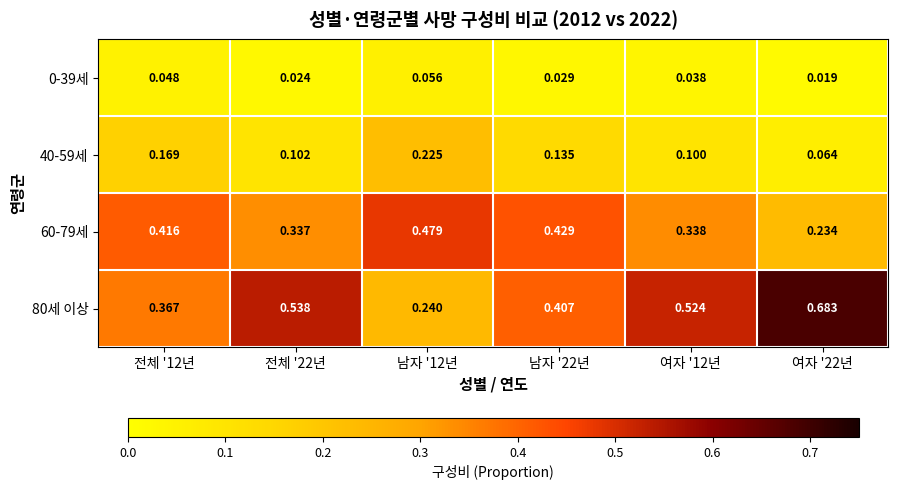

At how many categories does at least one series exceed 0?

6